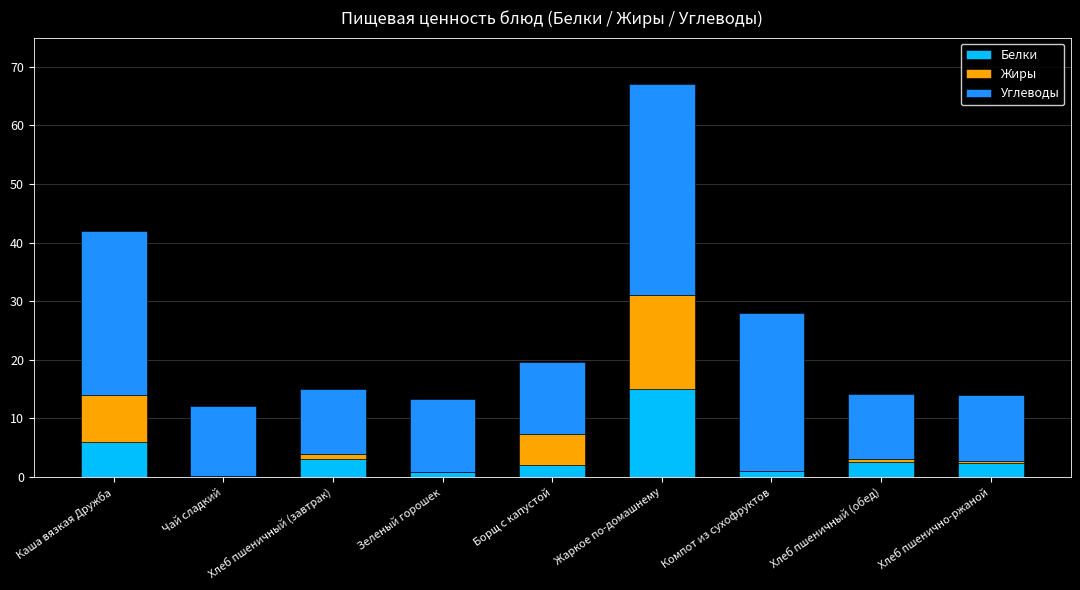

What is the total value across all series at Жаркое по-домашнему?

67.0